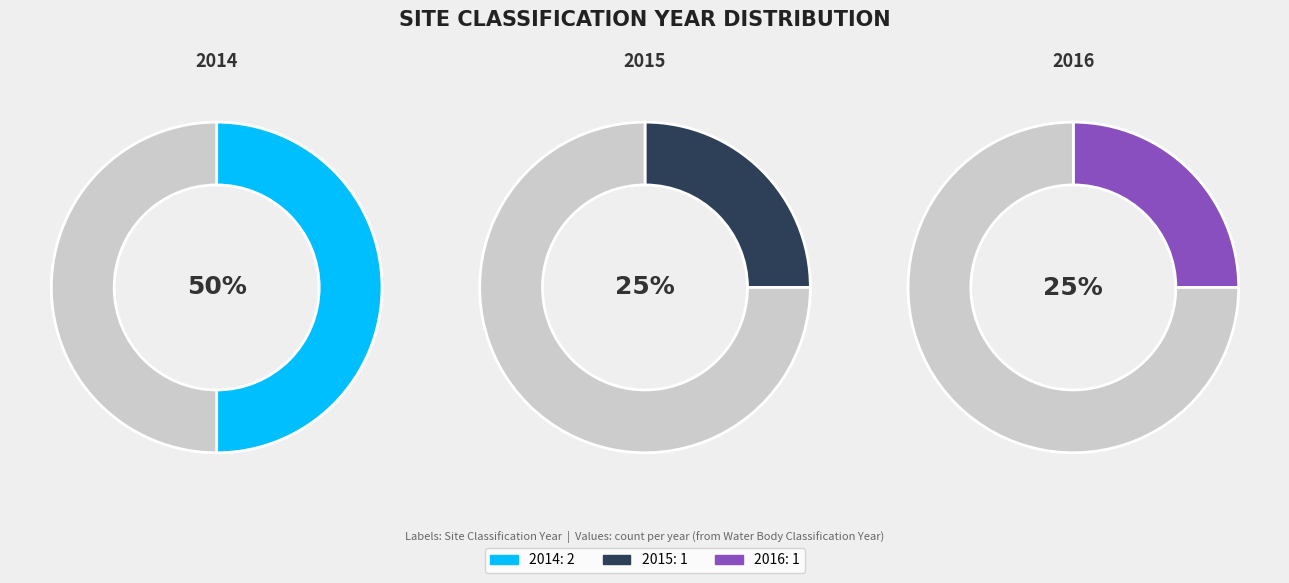

What is the smallest slice in the pie chart?

2015